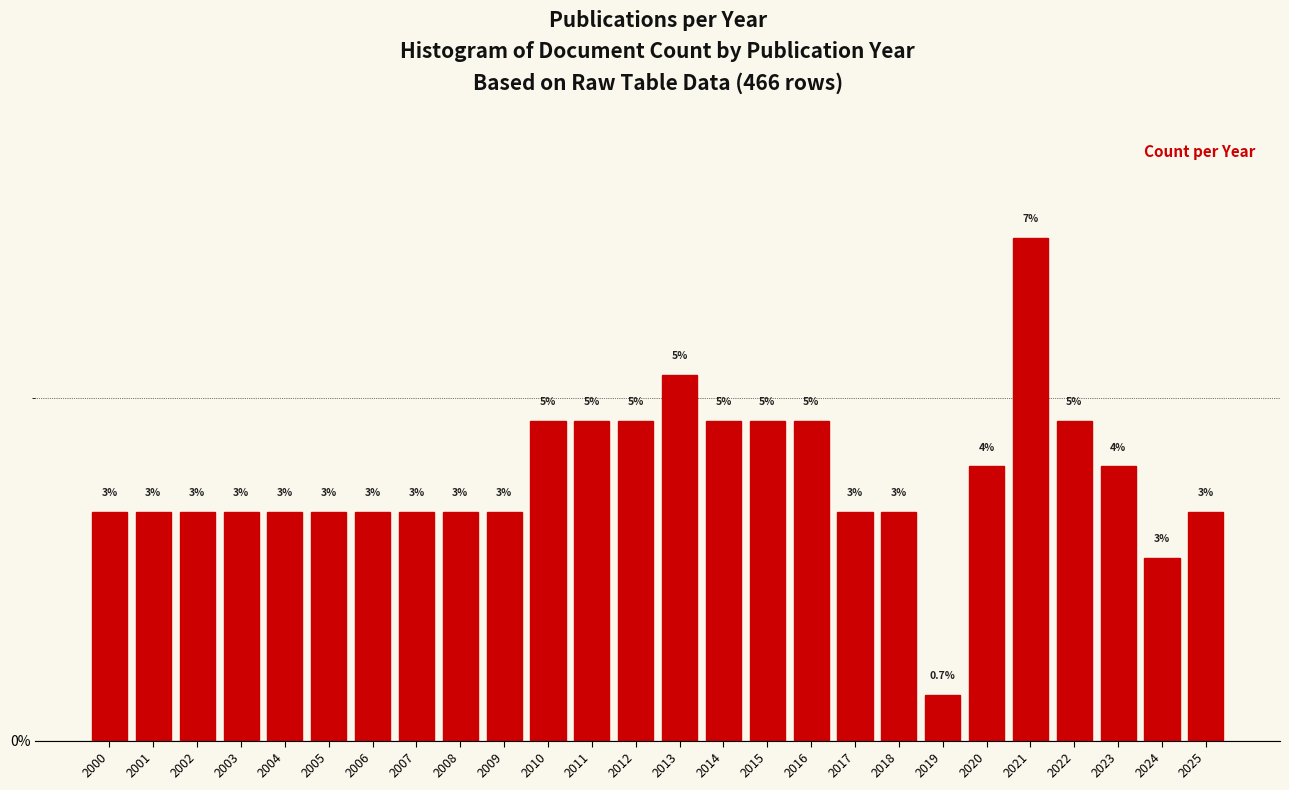

How many bars are there in total?

26